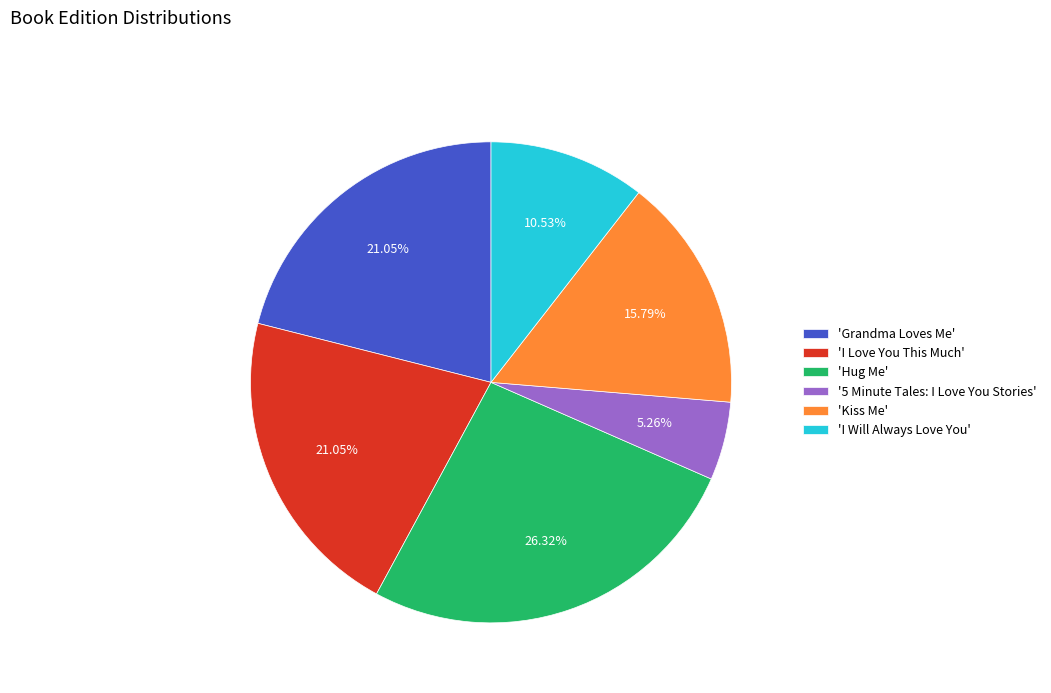

How many slices are in this pie chart?

6